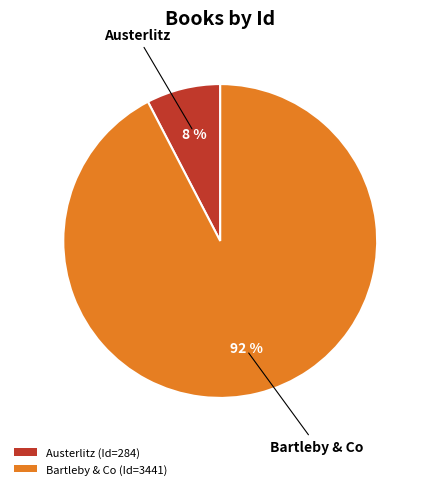

Does Bartleby & Co represent more than half of the total?

Yes